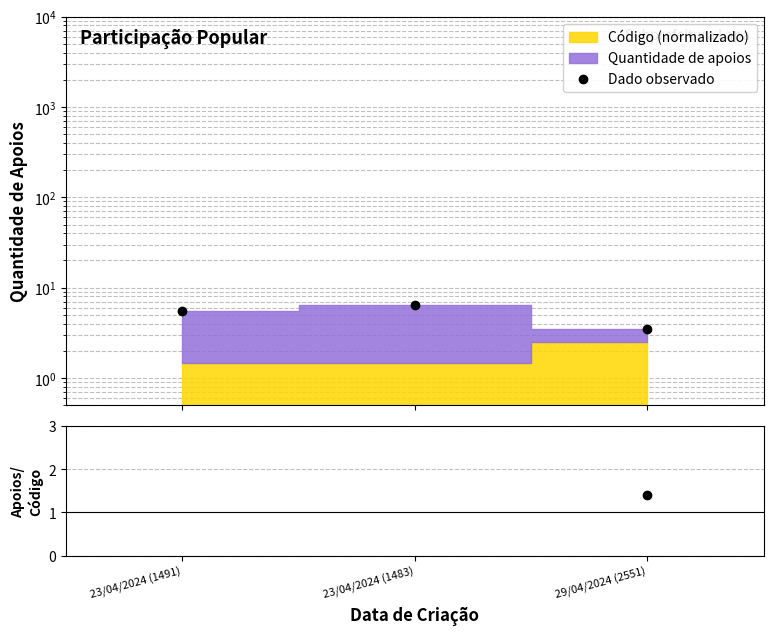

Which series has the largest range (max minus min)?

Apoios/Código